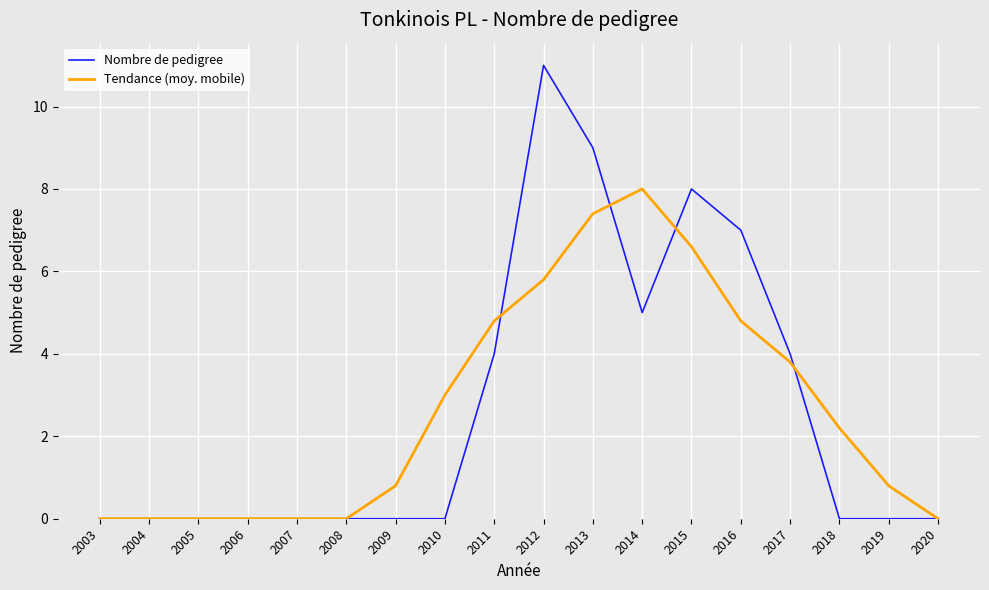

Rank the series at 2016 from highest to lowest value.

Nombre de pedigree, Tendance (moy. mobile)